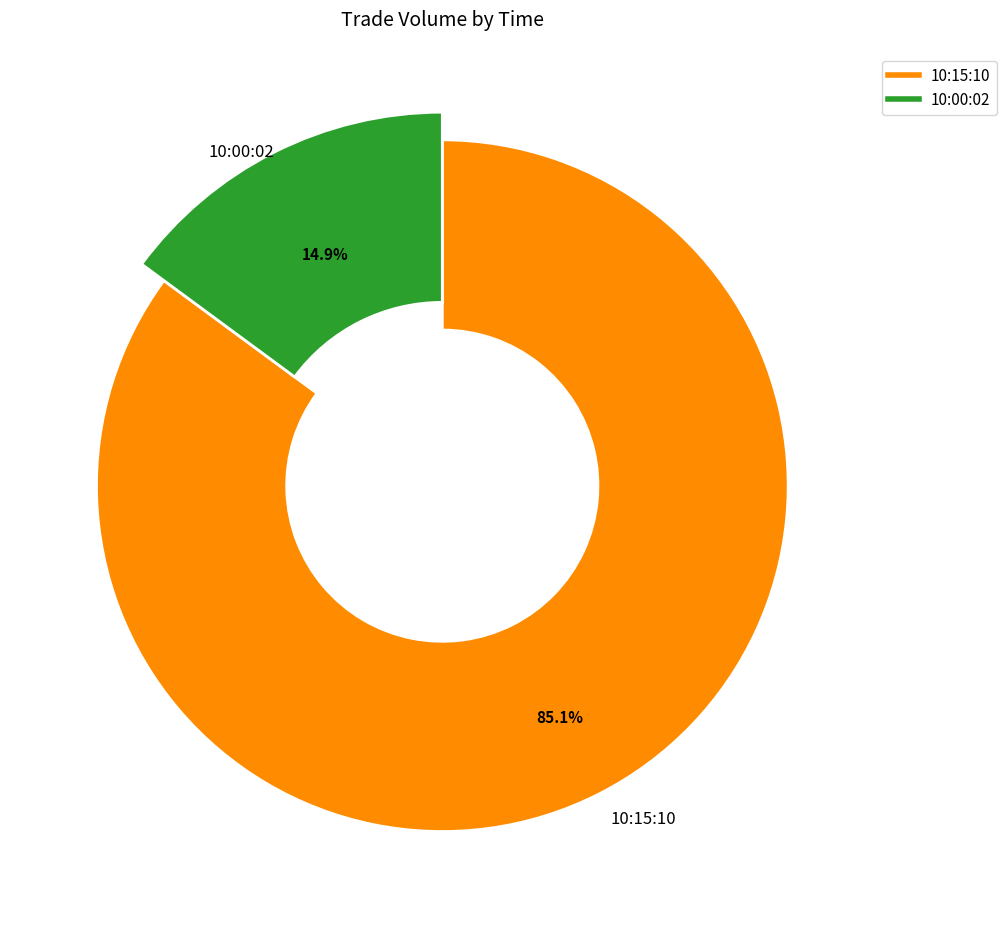

What portion of the pie excludes 10:00:02?

85.1%